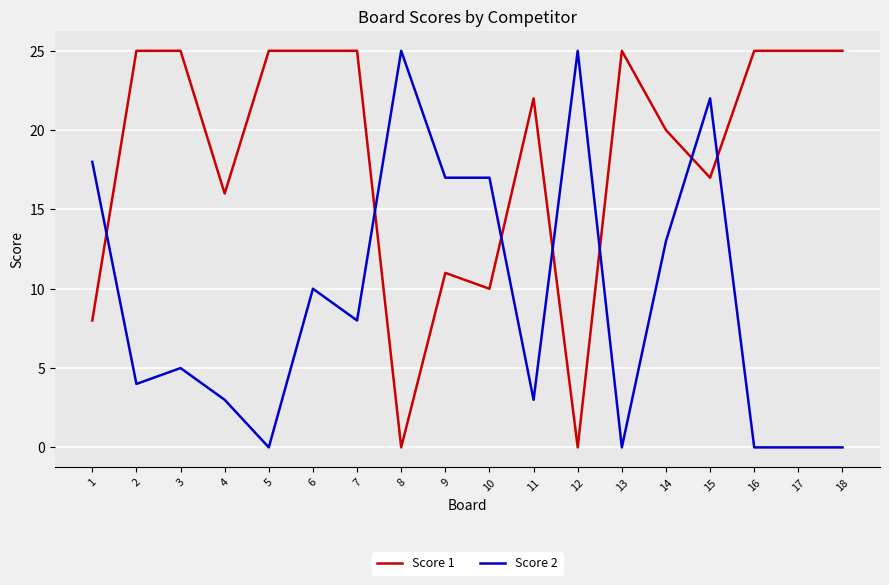

At 9, list the series in order from largest to smallest.

Score 2, Score 1